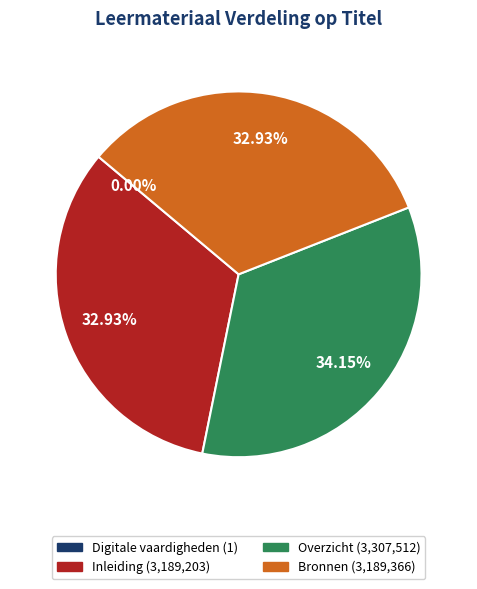

What is the largest slice in the pie chart?

Overzicht